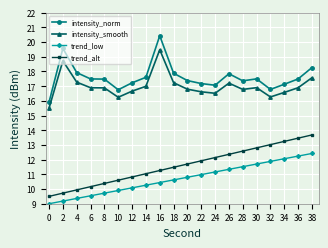

List the labels in order of trend_low value, largest first.

38, 36, 34, 32, 30, 28, 26, 24, 22, 20, 18, 16, 14, 12, 10, 8, 6, 4, 2, 0